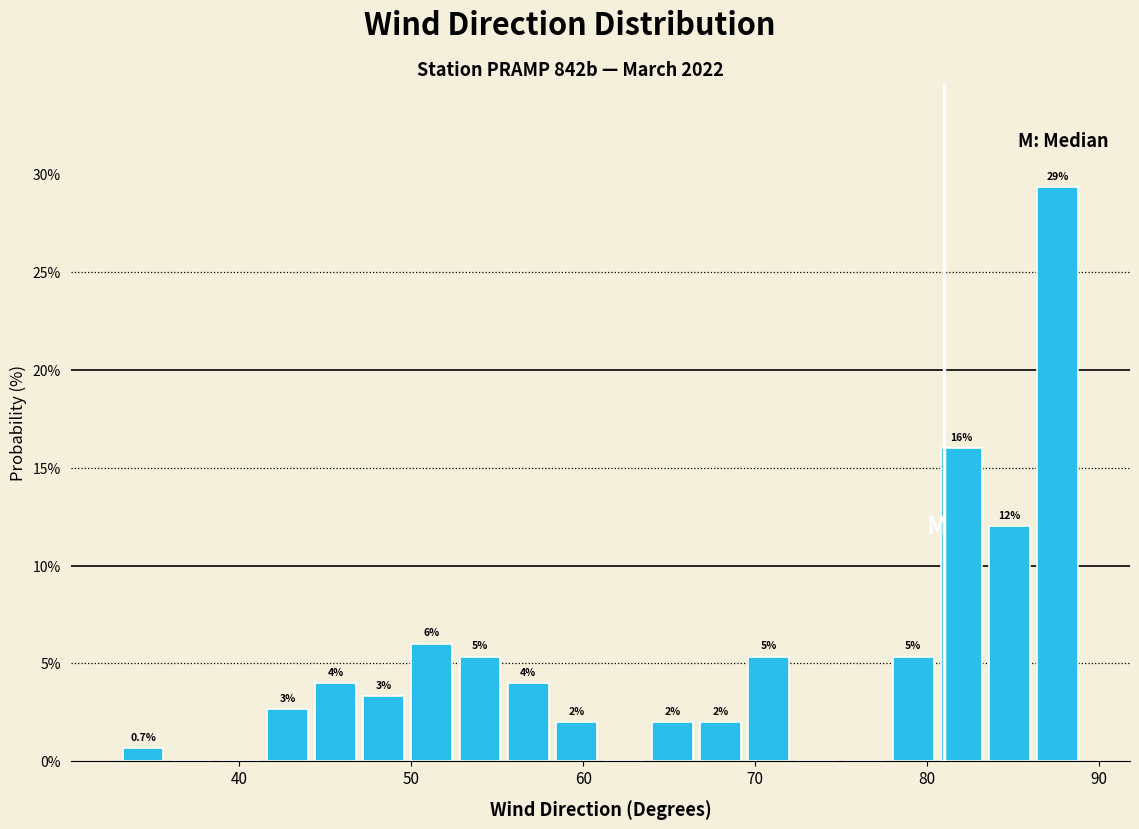

Around what value on the x-axis is the tallest bar? Give the approximate position of its centre, as read against the axis.

88